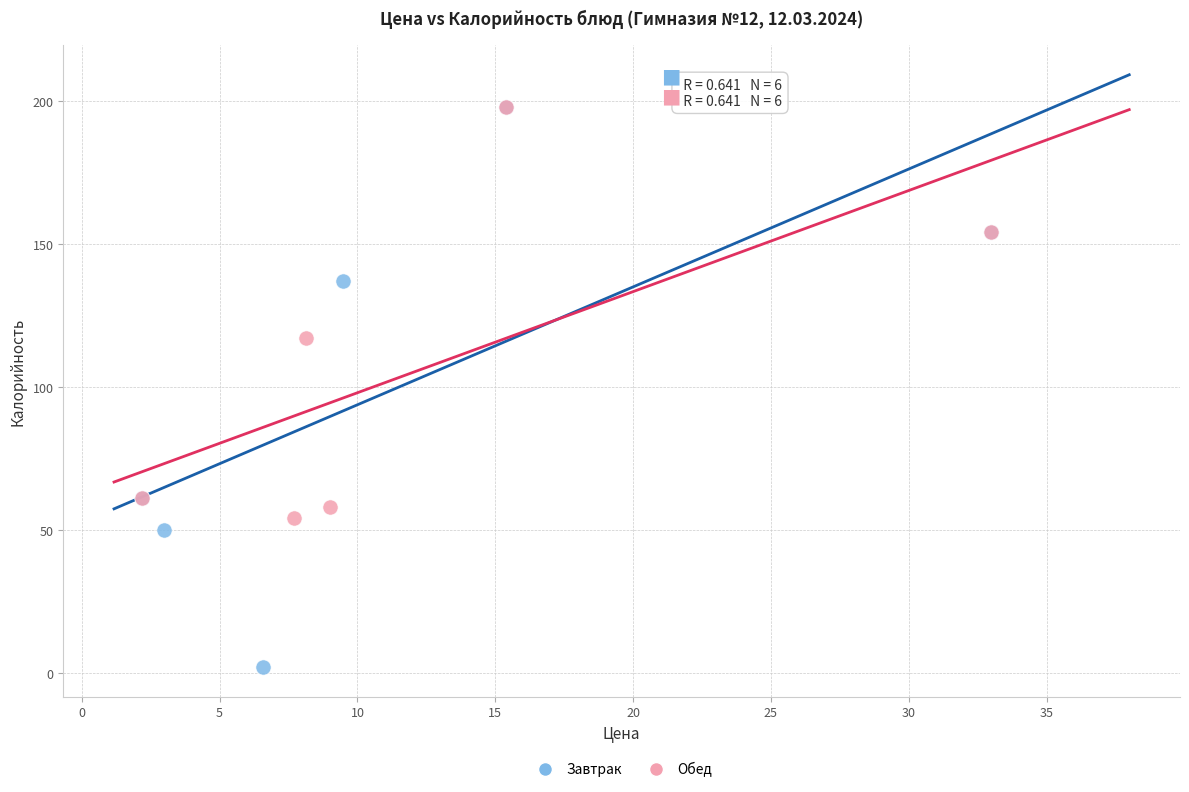

Which series has the largest Y range (max minus min)?

Завтрак